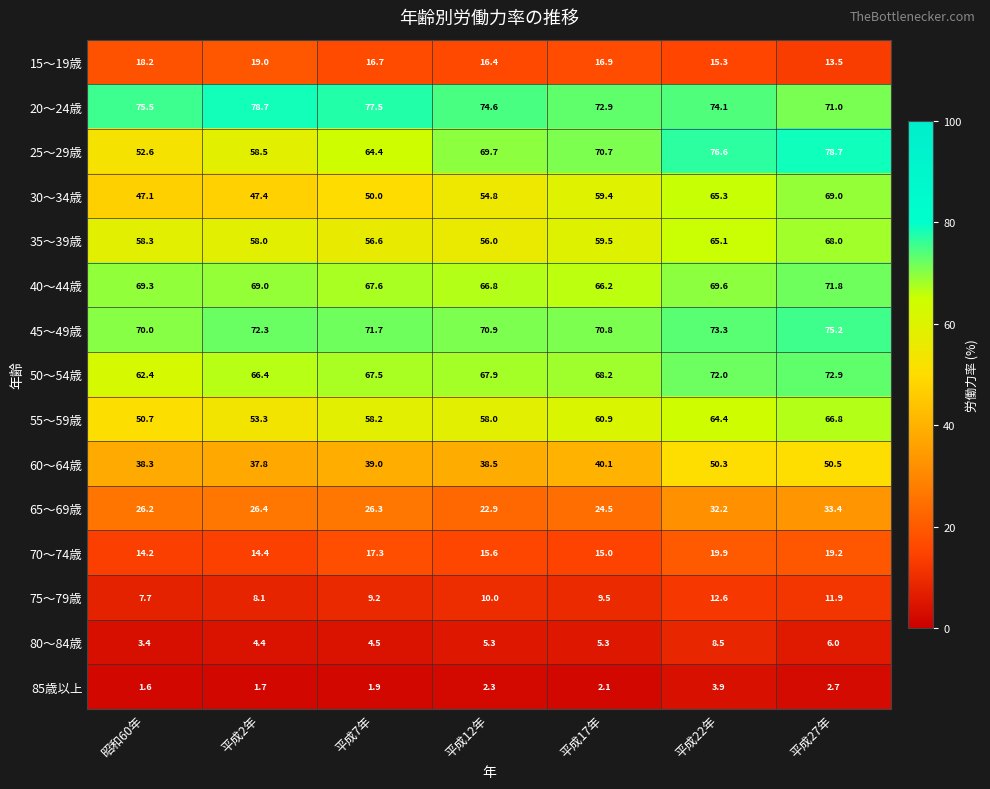

What is the maximum value shown in the chart?

78.7